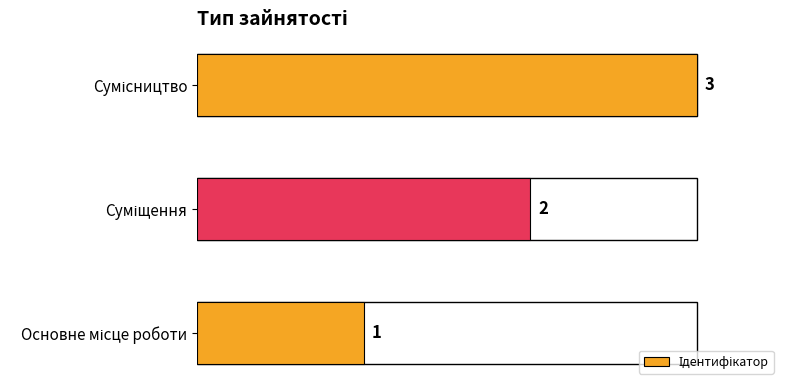

Count the values in the range 1 to 3.

3